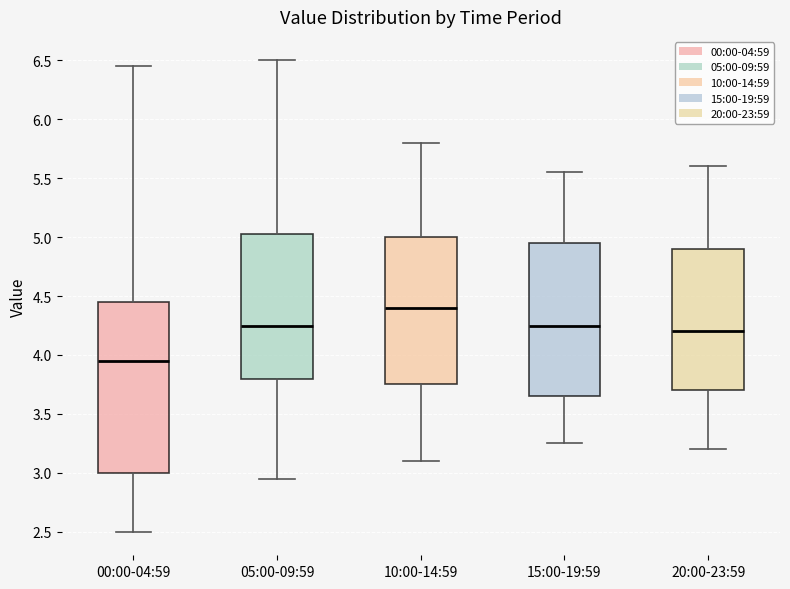

Where does the upper whisker of the box for 05:00-09:59 end on the y-axis? The values are not printed on the chart, so give them approximately, as read against the axis.

6.50